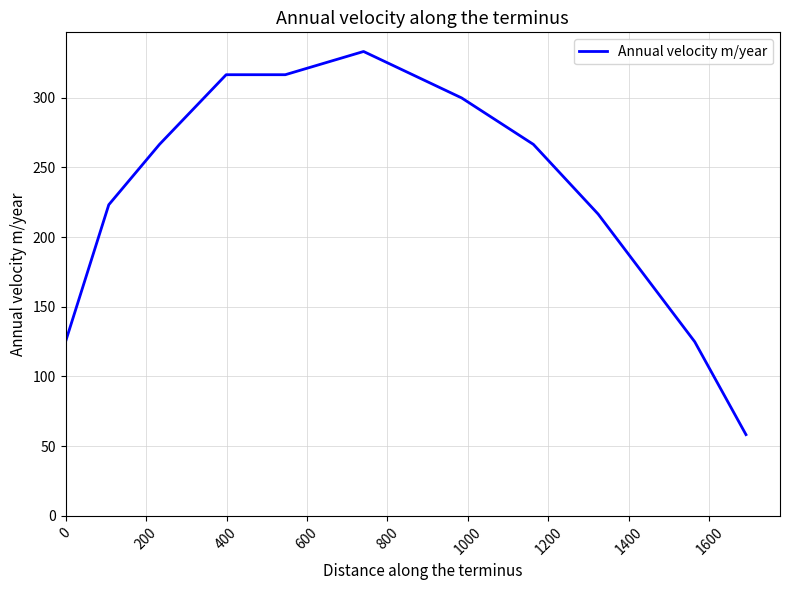

What is the difference between the maximum and minimum values?

274.7